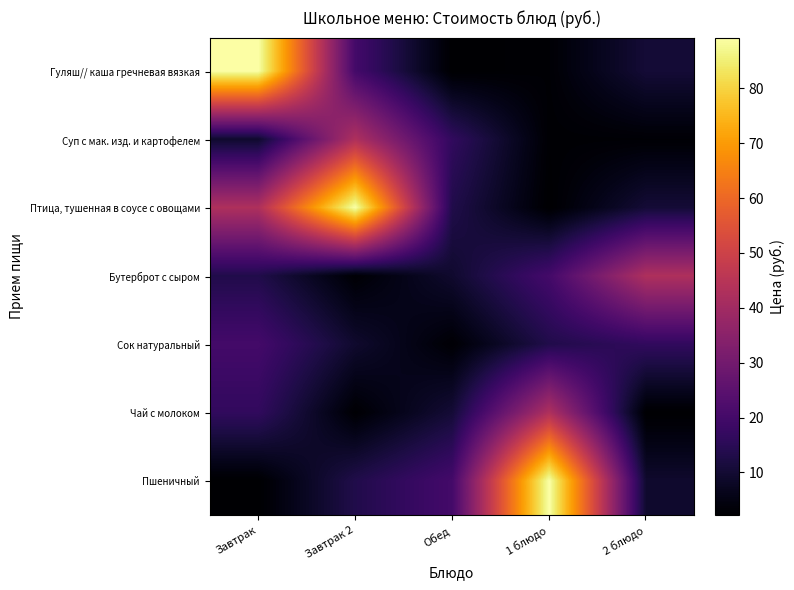

Rank the series at 1 блюдо from highest to lowest value.

Пшеничный, Чай с молоком, Бутерброт с сыром, Сок натуральный, Гуляш// каша гречневая вязкая, Суп с мак. изд. и картофелем, Птица, тушенная в соусе с овощами